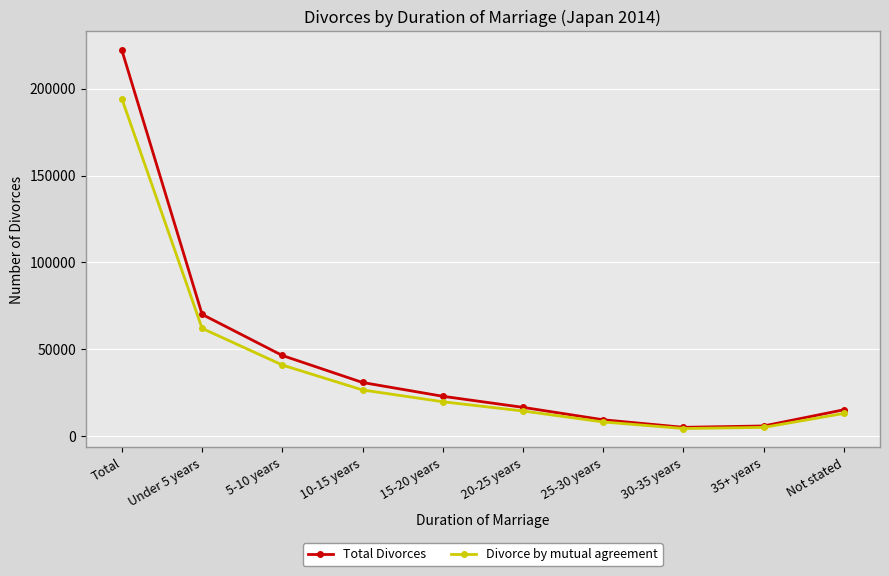

Is this an area chart (filled region under the line)?

No